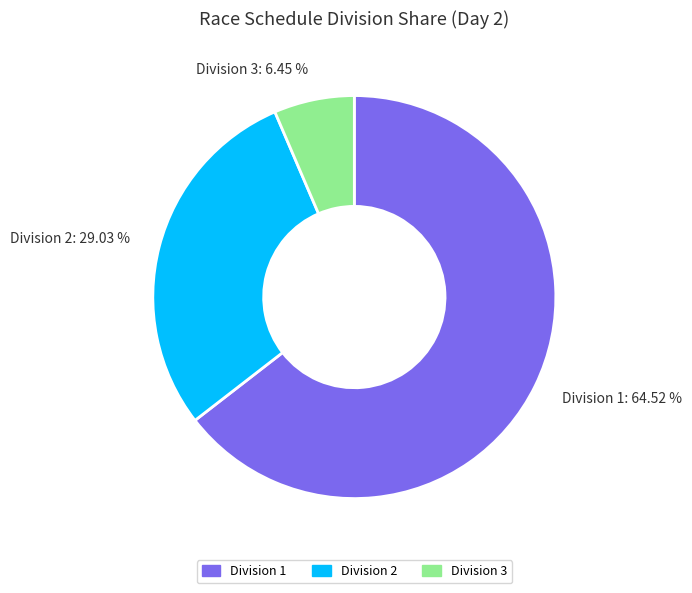

Count the number of slices in the pie.

3